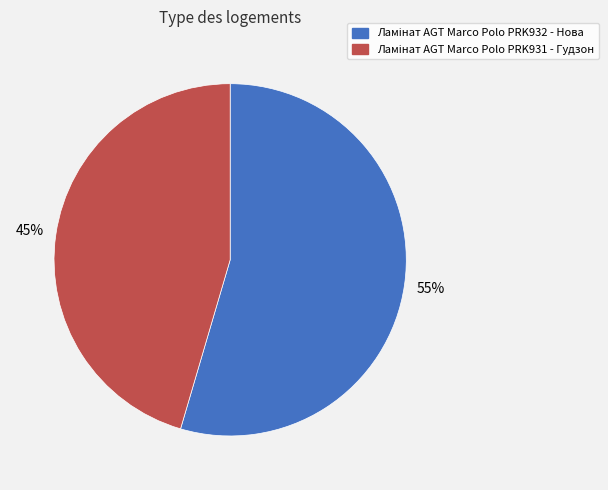

To the nearest percent, what is the average slice percentage?

50%